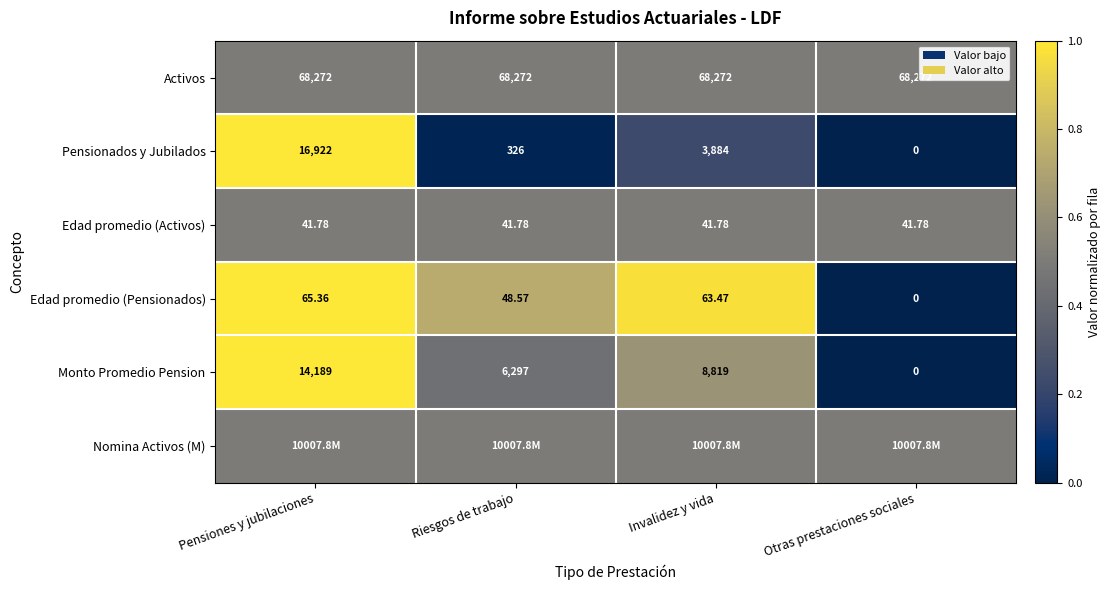

List the labels in order of Monto Promedio Pension value, smallest first.

Otras prestaciones sociales, Riesgos de trabajo, Invalidez y vida, Pensiones y jubilaciones